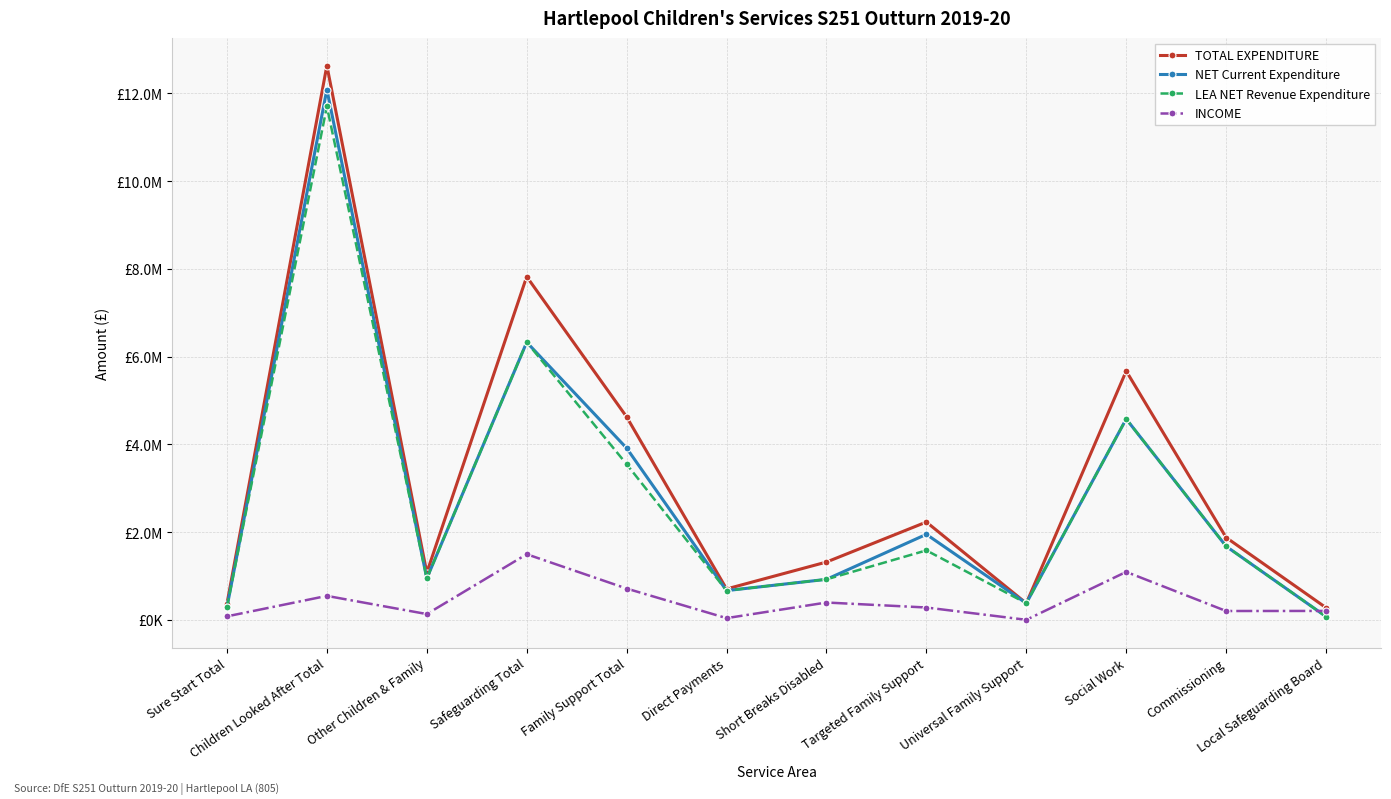

Is the value of TOTAL EXPENDITURE at Safeguarding Total greater than the value of INCOME at Commissioning?

Yes